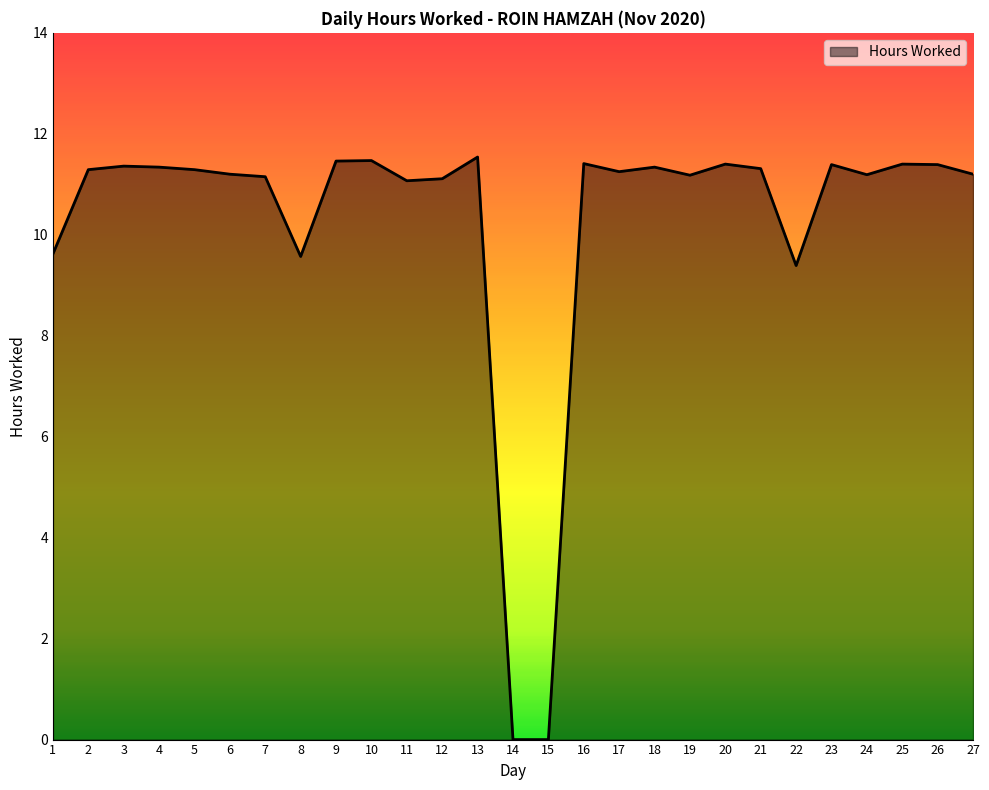

What is the greatest value displayed?

11.5